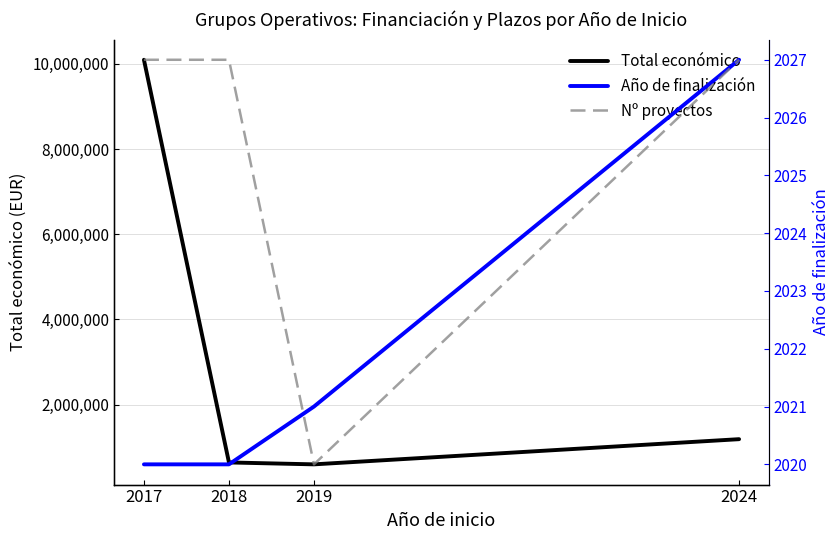

True or false: Año de finalización and Nº proyectos intersect in this chart.

False